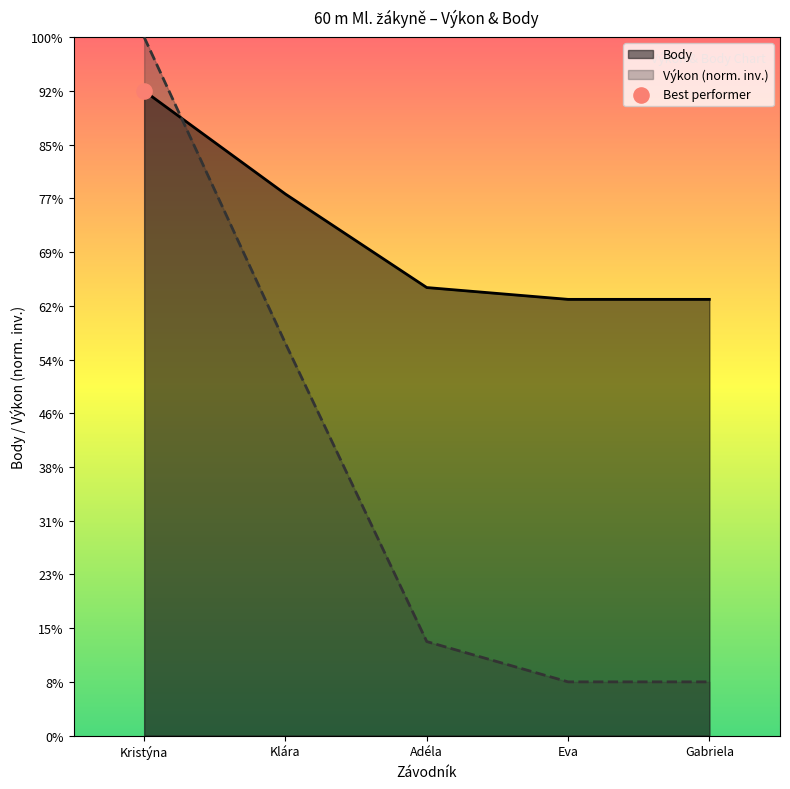

Which series contains the highest Y value?

Výkon (norm. inv.)